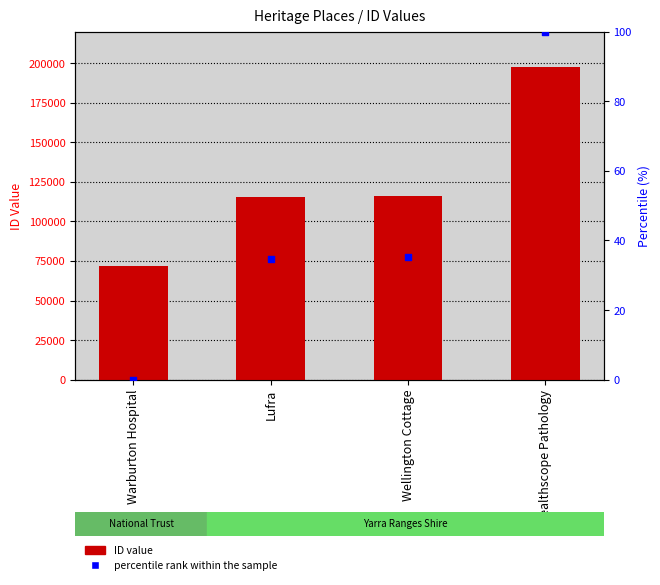

At how many categories does at least one series exceed 150487?

1